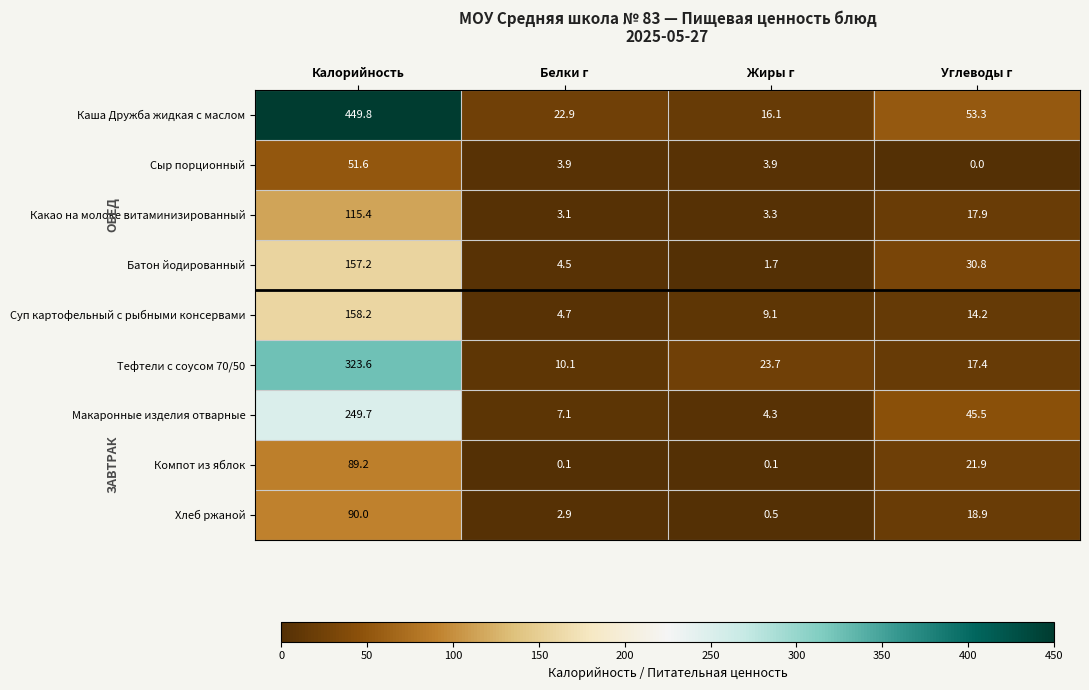

How many data points does each series have?

4